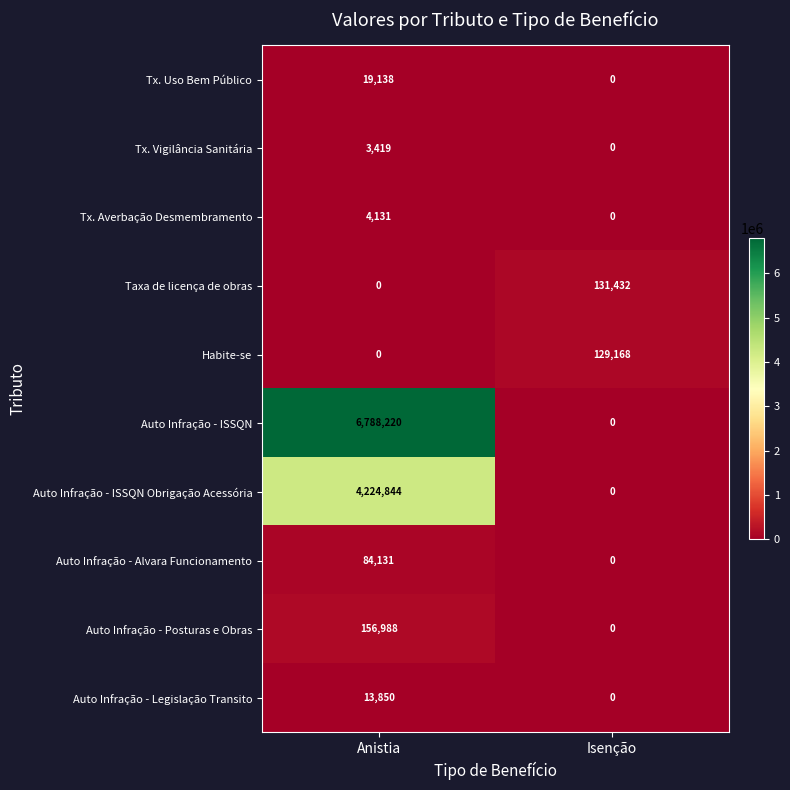

The Auto Infração - ISSQN series shows 0 at Isenção. True or false?

True